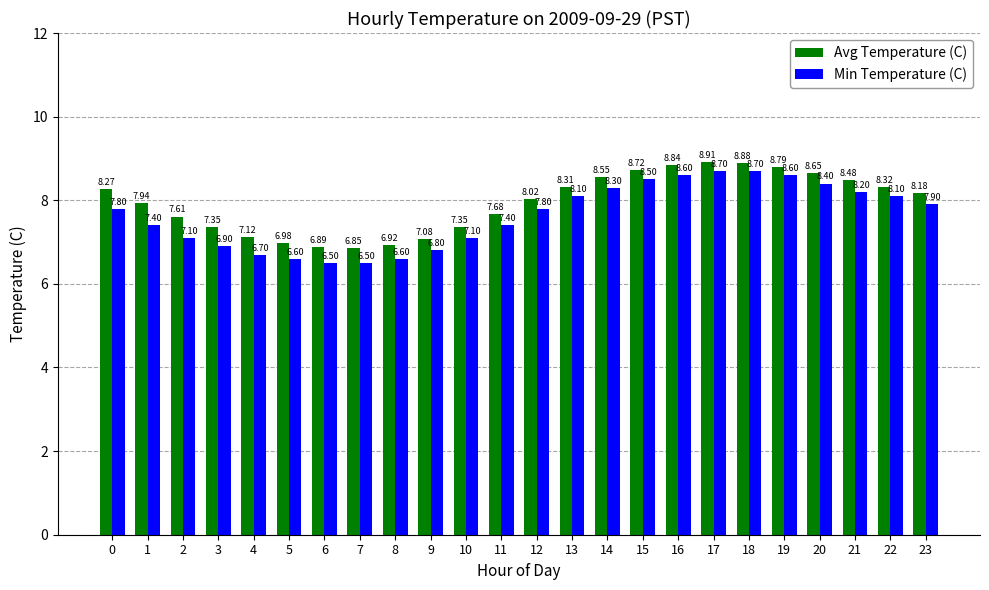

What is the difference between the maximum and second lowest values in the Min Temperature (C) series?

2.2